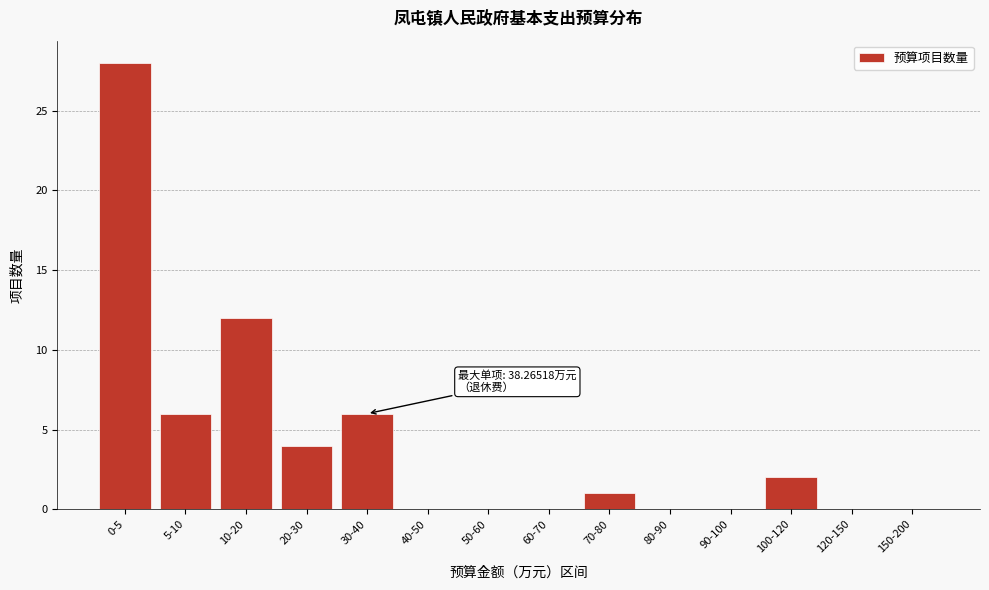

Reading left to right, transcribe all the data shown in this chart.

0-5=28	5-10=6	10-20=12	20-30=4	30-40=6	40-50=0	50-60=0	60-70=0	70-80=1	80-90=0	90-100=0	100-120=2	120-150=0	150-200=0